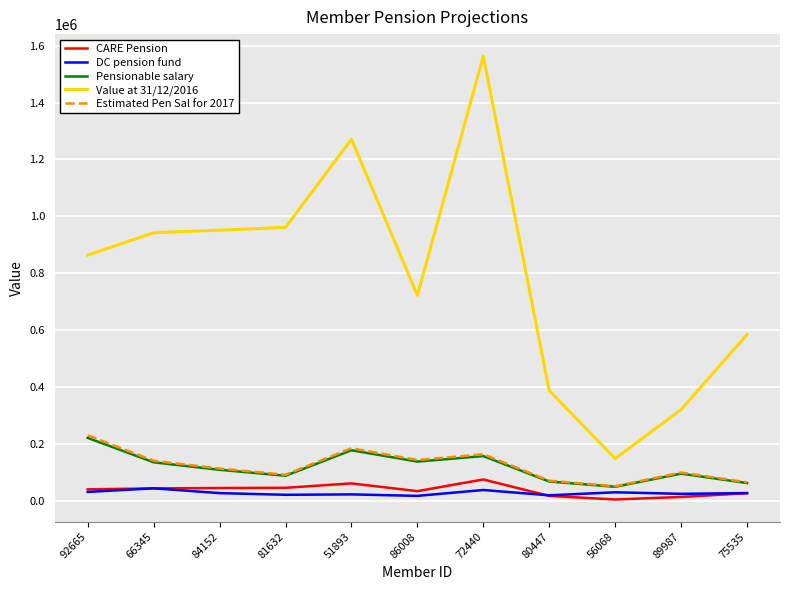

What is the spread (max minus min) of values at 72440?

1523362.2